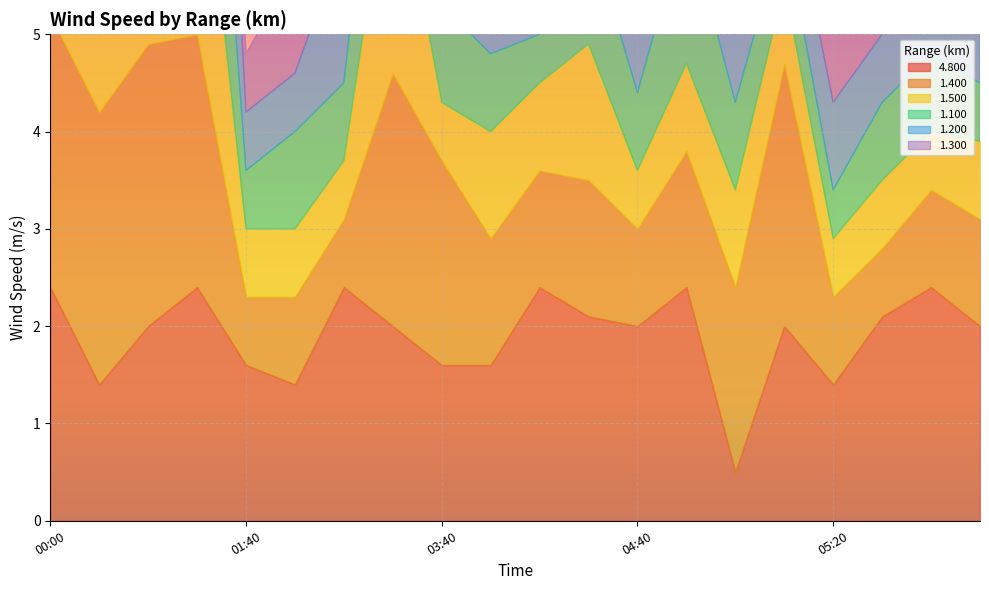

Reading left to right, transcribe all the data shown in this chart.

4.800: 2.4	1.4	2.0	2.4	1.6	1.4	2.4	2.0	1.6	1.6	2.4	2.1	2.0	2.4	0.5	2.0	1.4	2.1	2.4	2.0
1.400: 2.8	2.8	2.9	2.6	0.7	0.9	0.7	2.6	2.1	1.3	1.2	1.4	1.0	1.4	1.9	2.7	0.9	0.7	1.0	1.1
1.500: 2.5	2.7	2.6	2.6	0.7	0.7	0.6	2.4	0.6	1.1	0.9	1.4	0.6	0.9	1.0	0.8	0.6	0.7	0.6	0.8
1.100: 2.8	2.6	2.7	2.7	0.6	1.0	0.8	2.0	1.0	0.8	0.5	1.2	0.8	1.5	0.9	0.6	0.5	0.8	0.8	0.6
1.200: 2.8	2.6	2.8	3.3	0.6	0.6	1.5	1.9	1.0	0.7	0.7	1.0	0.7	1.0	0.7	0.7	0.9	0.7	0.7	0.7
1.300: 2.8	2.7	2.8	2.5	0.6	1.1	0.7	2.0	0.8	1.2	1.4	0.5	0.5	1.1	1.3	1.0	1.1	0.7	1.0	1.3